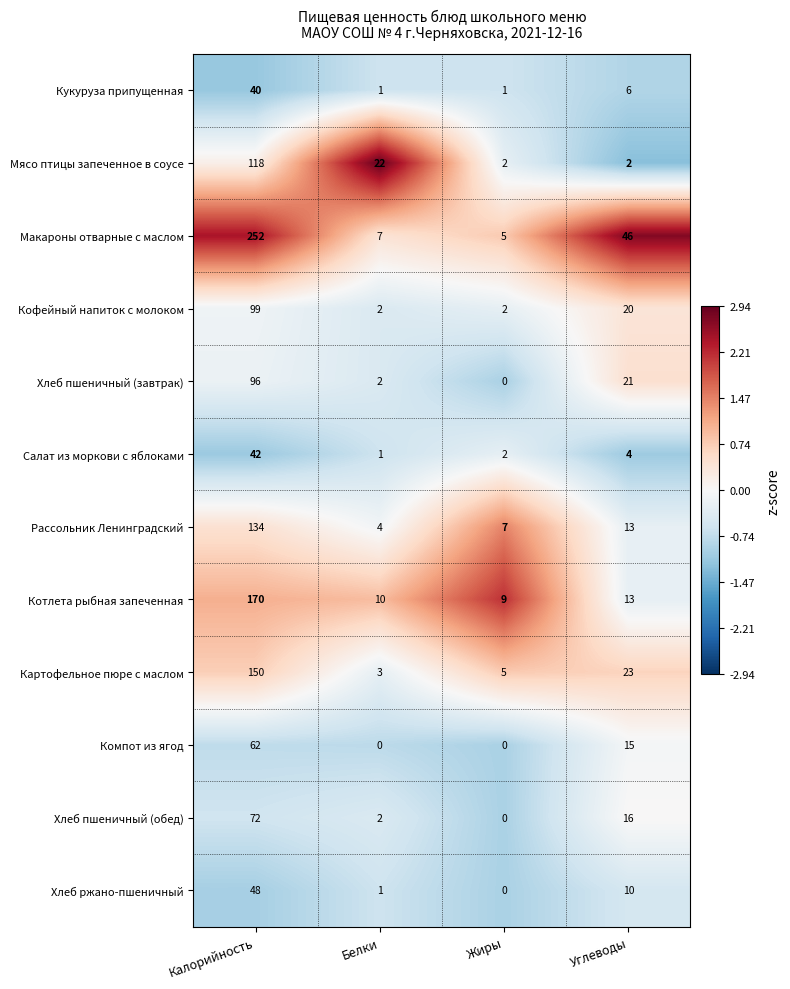

The Котлета рыбная запеченная series shows 170 at Калорийность. True or false?

True